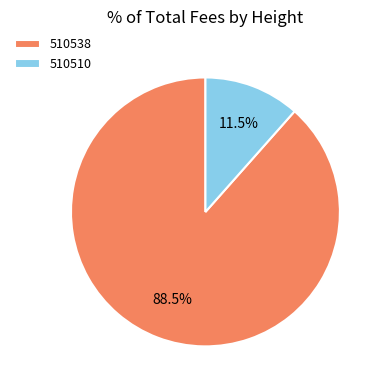

To the nearest percent, what is the difference between the 510510 and 510538 slice percentages?

77%